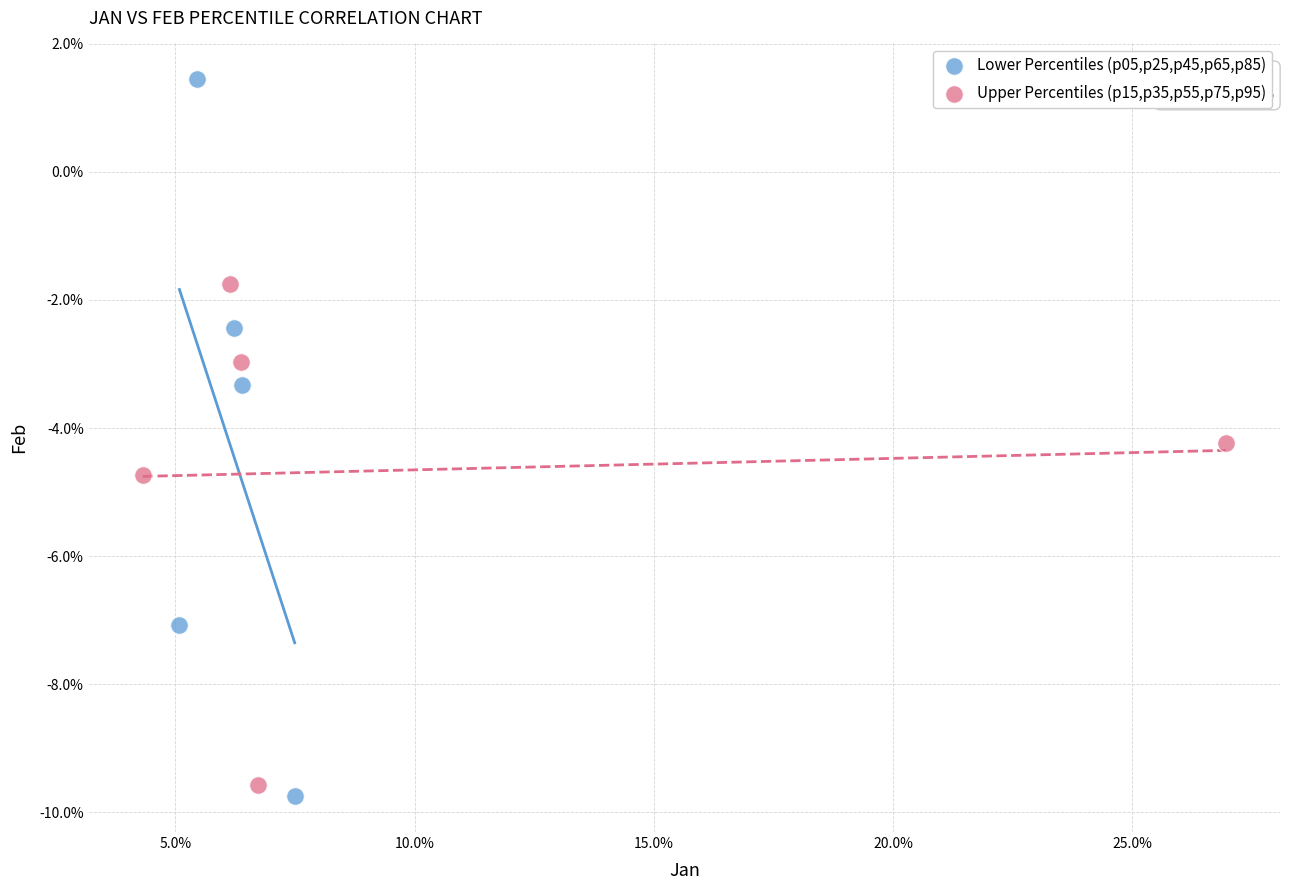

Which series reaches the maximum Y coordinate?

Lower Percentiles (p05,p25,p45,p65,p85)